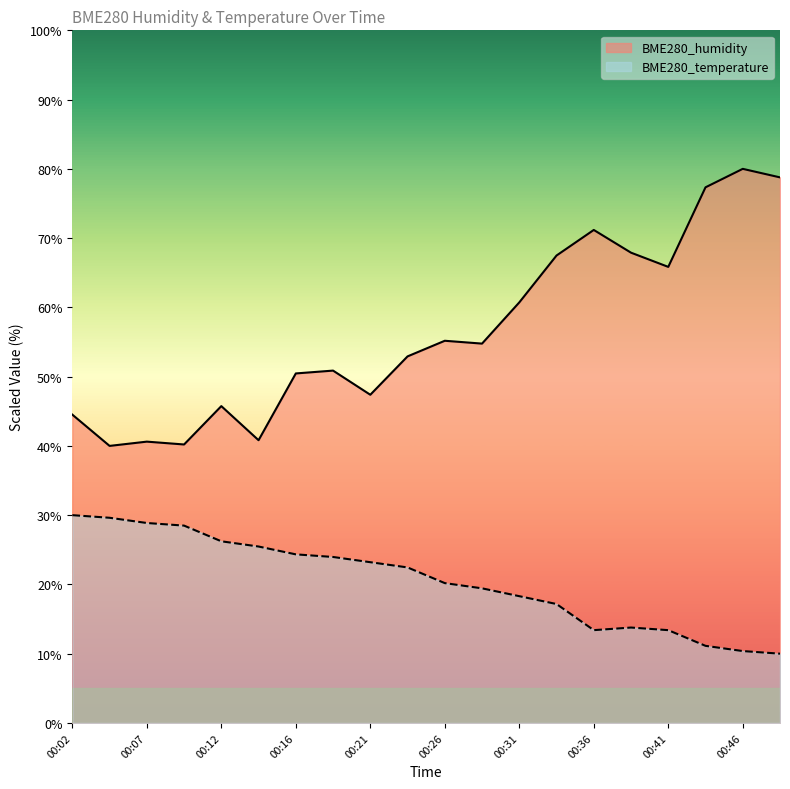

True or false: BME280_humidity and BME280_temperature intersect in this chart.

False